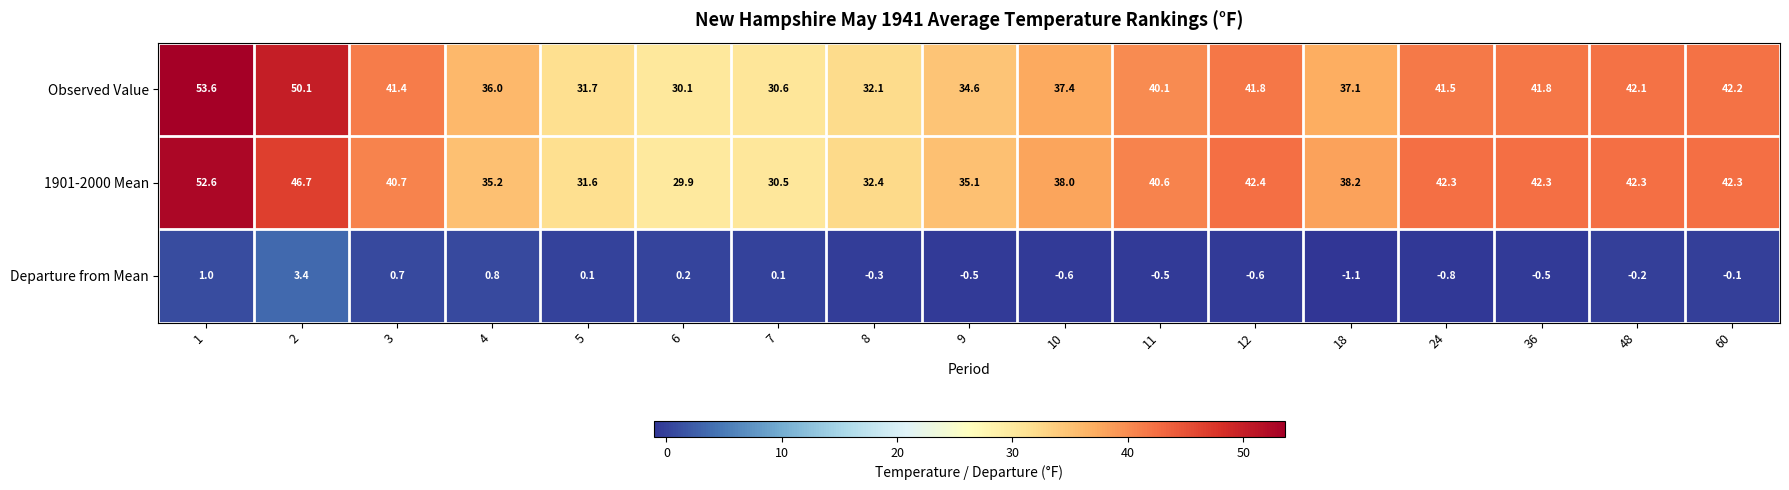

What is the spread (max minus min) of values at 18?

39.3